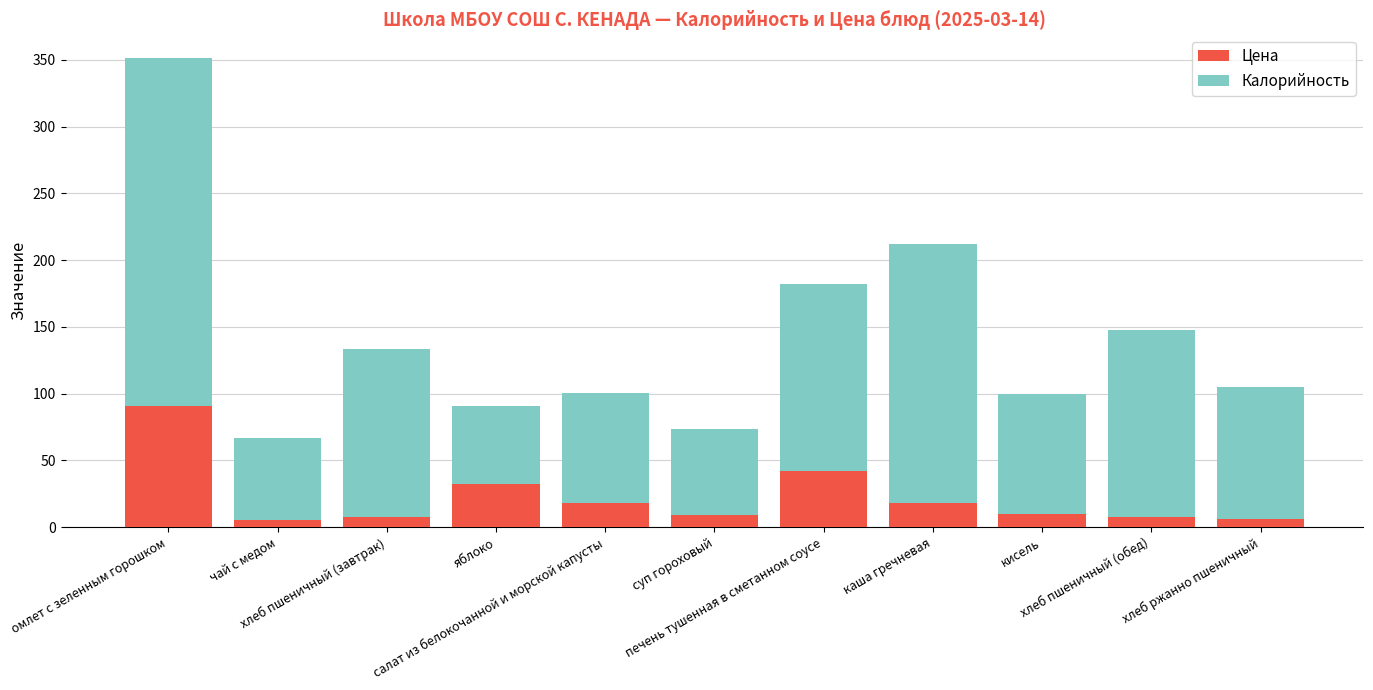

What is the difference between the maximum and minimum values in the Цена series?

85.6